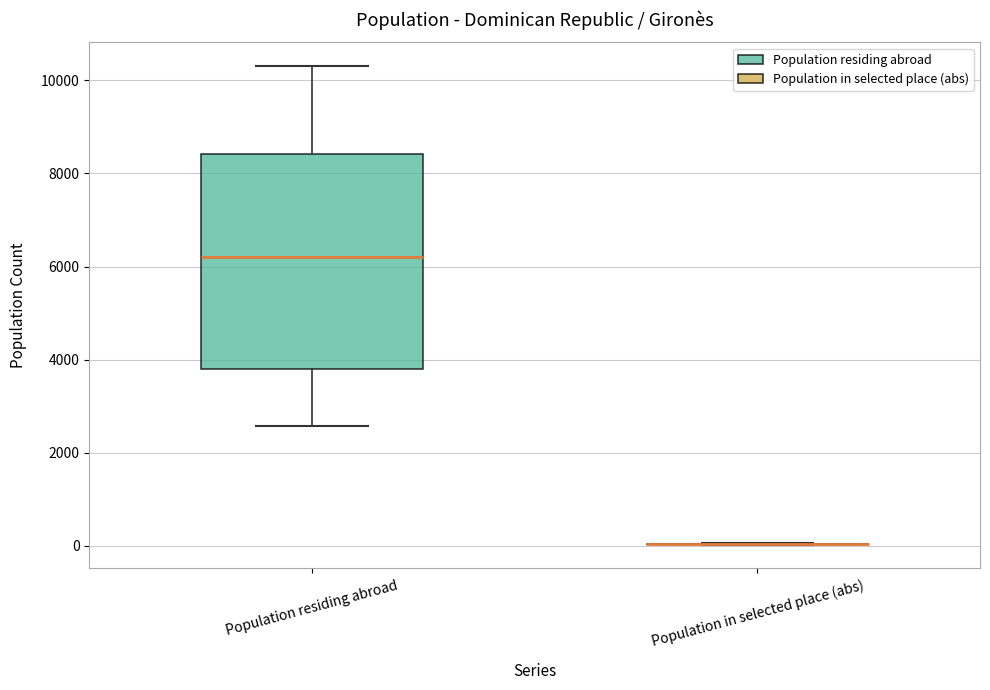

Reading left to right, transcribe this box plot: for each box, give where its median line is, the range the box spans, and where its two whiskers end, as read against the y-axis. The values are not printed on the chart, so give them approximately, as read against the axis.

Population residing abroad: median 6200, box 3800 to 8400, whiskers 2600 to 10400
Population in selected place (abs): box collapsed to a line at 0, whiskers 0 to 0